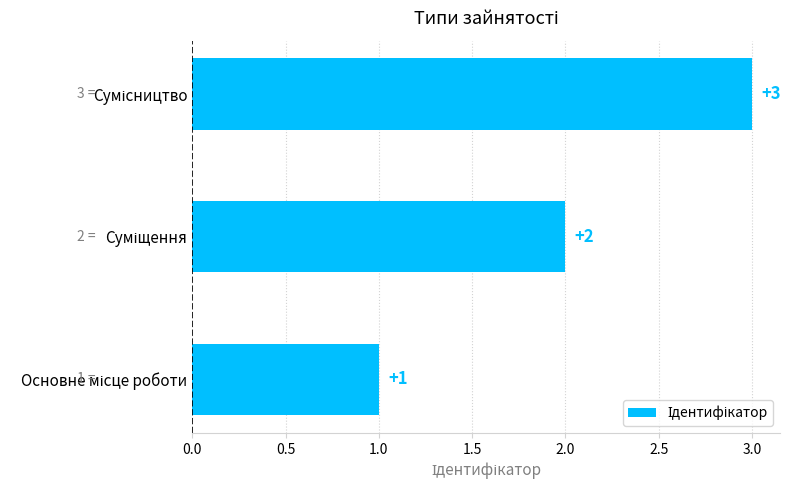

What is the greatest value displayed?

3